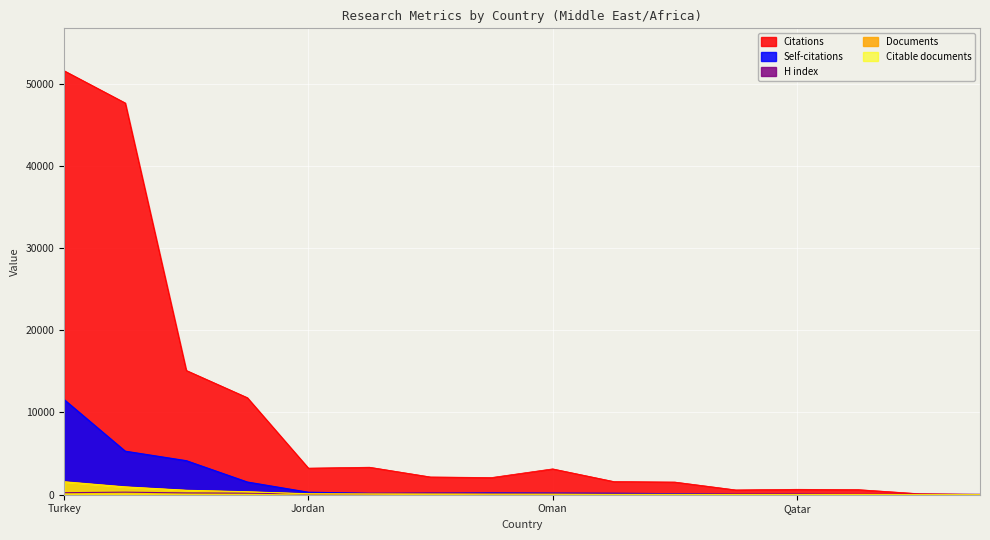

Which series has the largest range (max minus min)?

Citations